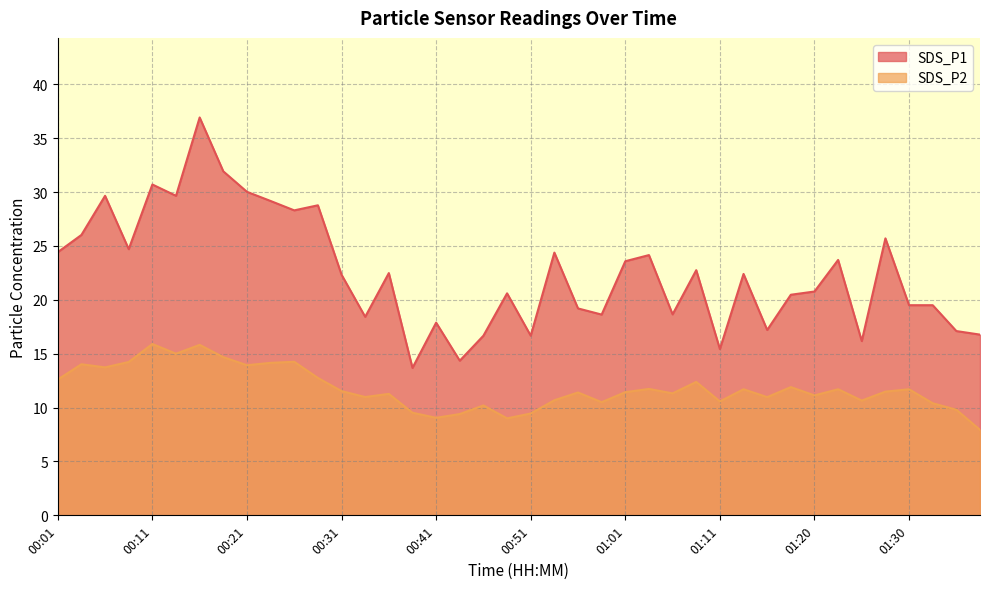

How many lines are shown in the chart?

2